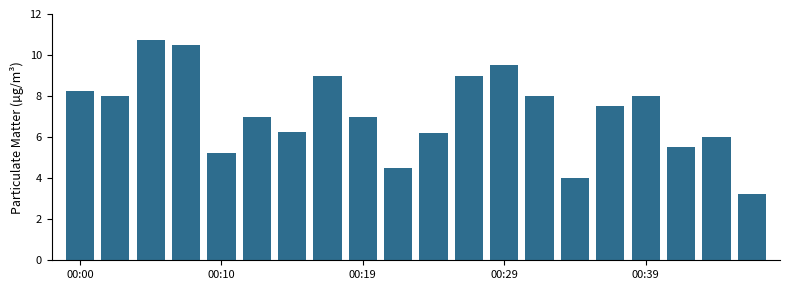

What is the value of the 17th bar from the left?

8.0